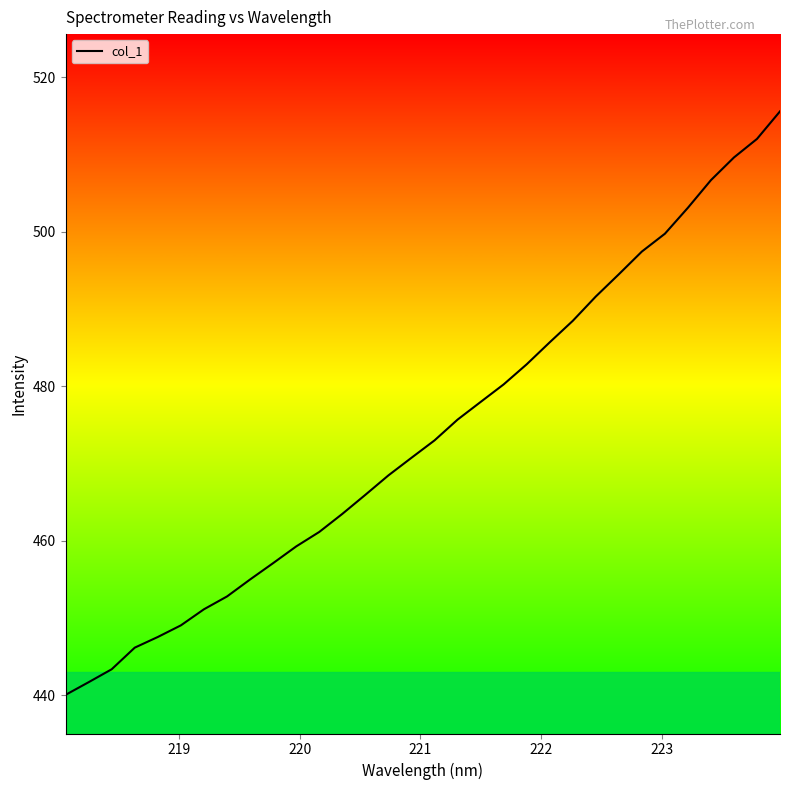

What is the difference between the maximum and minimum values?

75.5